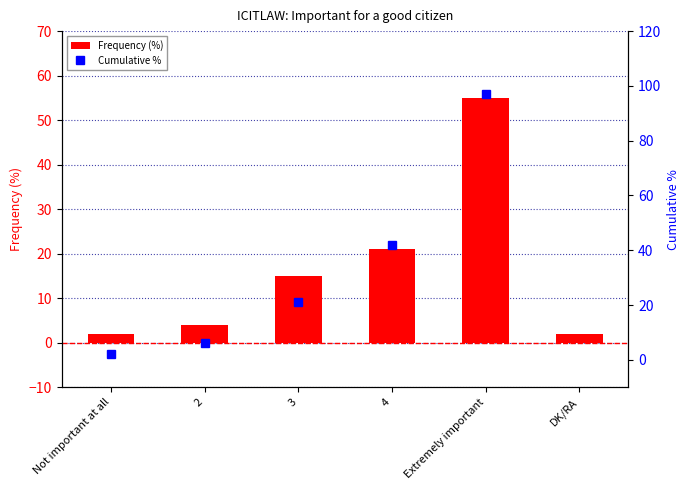

What is the value of the 5th bar from the left?

55